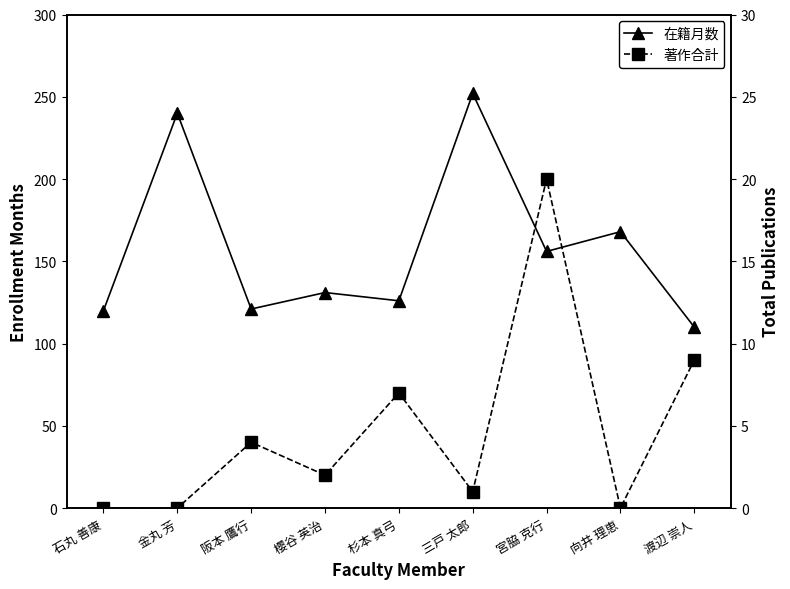

At 渡辺 崇人, list the series in order from smallest to largest.

著作合計, 在籍月数